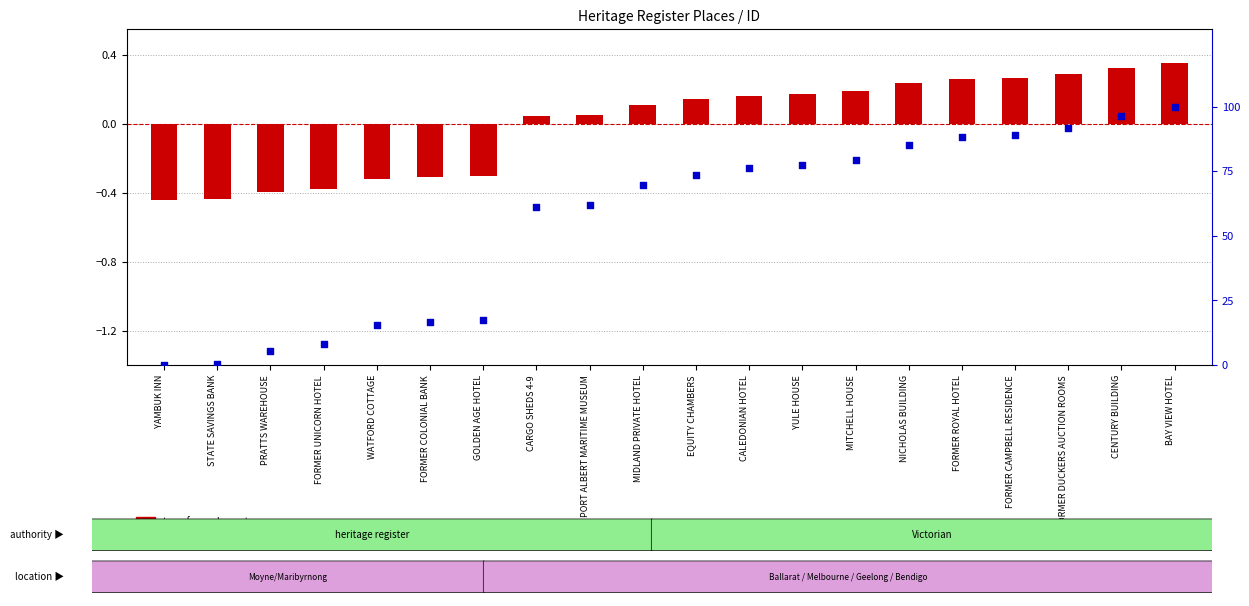

Which series contains the lowest Y value?

transformed count